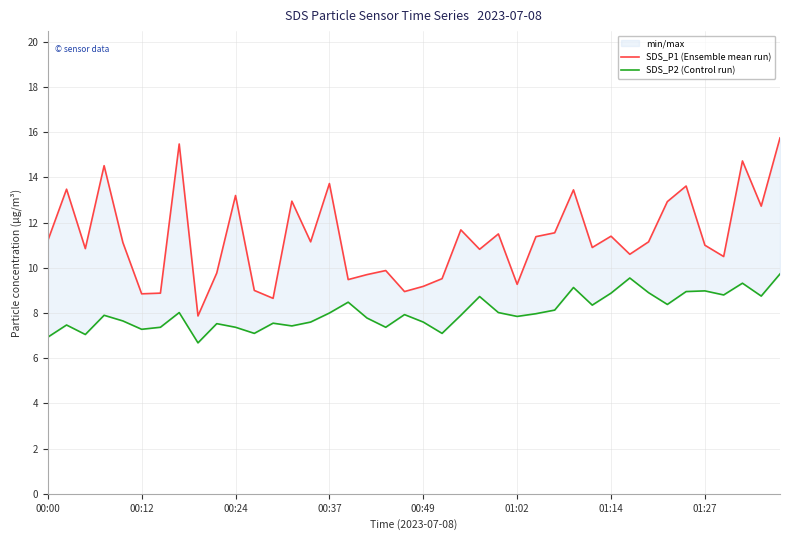

True or false: SDS_P1 (Ensemble mean run) and SDS_P2 (Control run) intersect in this chart.

False